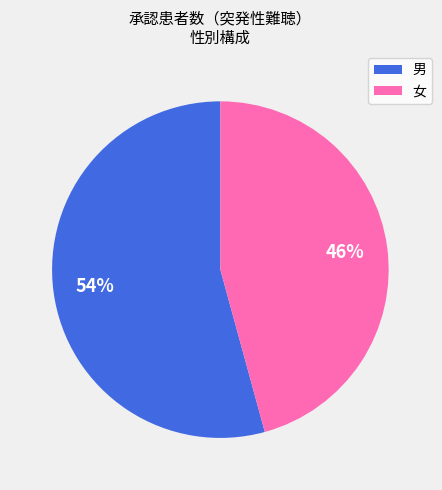

Between 男 and 女, which is larger?

男